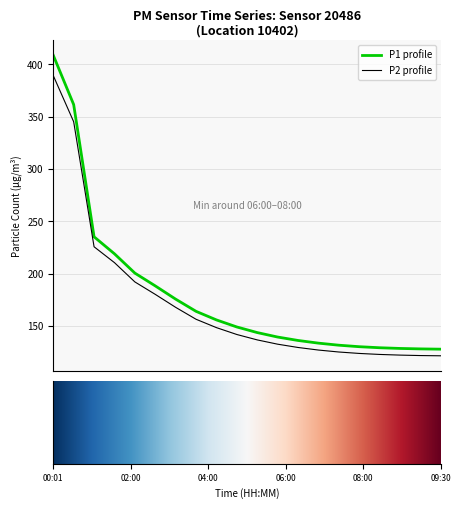

What is the greatest value displayed?

408.6